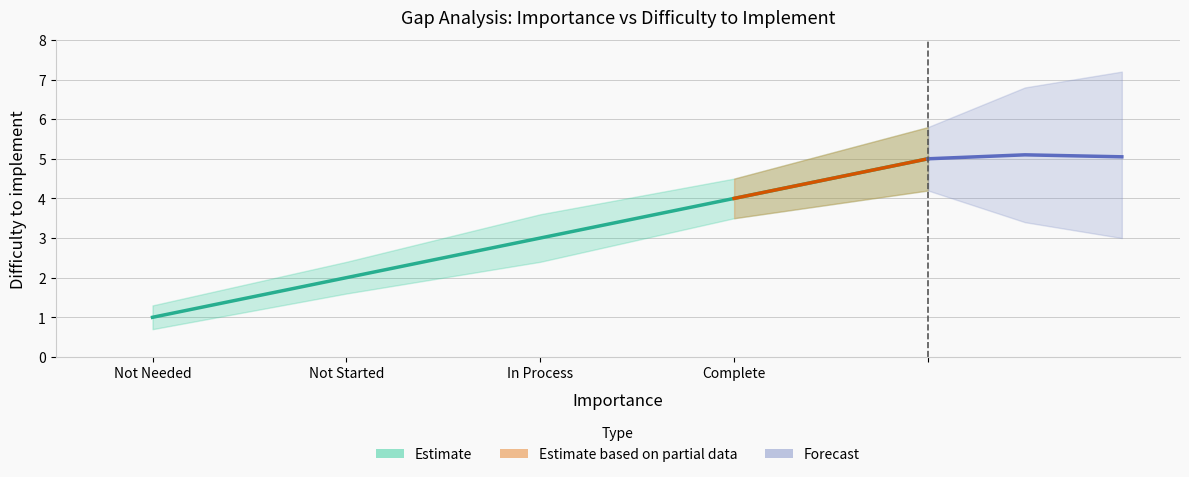

How many values are between 2 and 4?

3